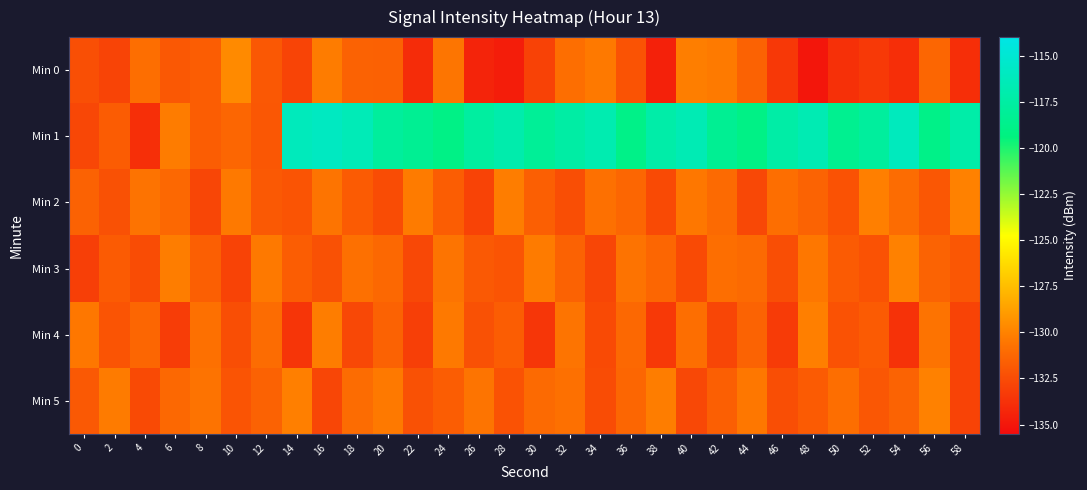

Reading left to right, what are all the values shown in this chart?

Min 0: 0=-132.4	2=-132.9	4=-130.9	6=-131.9	8=-131.7	10=-129.6	12=-132.0	14=-132.9	16=-130.3	18=-131.4	20=-131.6	22=-134.0	24=-130.6	26=-134.4	28=-134.7	30=-132.9	32=-130.9	34=-130.4	36=-132.2	38=-134.5	40=-130.1	42=-130.4	44=-131.5	46=-133.4	48=-135.0	50=-133.8	52=-133.4	54=-133.9	56=-131.3	58=-133.9
Min 1: 0=-132.8	2=-131.7	4=-133.8	6=-130.3	8=-131.7	10=-131.3	12=-132.0	14=-116.2	16=-115.9	18=-116.5	20=-117.8	22=-118.3	24=-119.0	26=-117.7	28=-117.0	30=-118.1	32=-117.5	34=-116.8	36=-118.9	38=-117.2	40=-116.6	42=-118.3	44=-119.0	46=-117.3	48=-116.7	50=-118.5	52=-117.8	54=-116.1	56=-118.9	58=-117.2
Min 2: 0=-131.5	2=-132.3	4=-130.7	6=-131.2	8=-132.8	10=-130.4	12=-131.9	14=-132.1	16=-130.6	18=-131.8	20=-132.5	22=-130.3	24=-131.7	26=-132.9	28=-130.2	30=-131.6	32=-132.4	34=-130.8	36=-131.3	38=-132.6	40=-130.5	42=-131.1	44=-132.7	46=-130.9	48=-131.4	50=-132.2	52=-130.1	54=-131.0	56=-132.0	58=-130.0
Min 3: 0=-133.1	2=-131.8	4=-132.5	6=-130.2	8=-131.6	10=-132.9	12=-130.4	14=-131.7	16=-132.3	18=-130.8	20=-131.2	22=-132.7	24=-130.6	26=-131.9	28=-132.1	30=-130.3	32=-131.5	34=-132.8	36=-130.7	38=-131.3	40=-132.6	42=-130.9	44=-131.1	46=-132.4	48=-130.5	50=-131.8	52=-132.2	54=-130.0	56=-131.4	58=-132.0
Min 4: 0=-130.5	2=-132.1	4=-131.3	6=-133.2	8=-130.8	10=-132.4	12=-131.0	14=-133.6	16=-130.2	18=-132.7	20=-131.5	22=-133.1	24=-130.4	26=-132.3	28=-131.7	30=-133.5	32=-130.6	34=-132.6	36=-131.2	38=-133.4	40=-130.9	42=-132.8	44=-131.4	46=-133.3	48=-130.1	50=-132.2	52=-131.8	54=-133.7	56=-130.7	58=-132.9
Min 5: 0=-131.9	2=-130.3	4=-132.6	6=-131.2	8=-130.7	10=-132.1	12=-131.5	14=-130.1	16=-132.8	18=-131.0	20=-130.4	22=-132.3	24=-131.7	26=-130.6	28=-132.2	30=-131.1	32=-130.8	34=-132.5	36=-131.3	38=-130.2	40=-132.7	42=-131.6	44=-130.5	46=-132.4	48=-131.8	50=-130.9	52=-132.0	54=-131.4	56=-130.0	58=-132.9